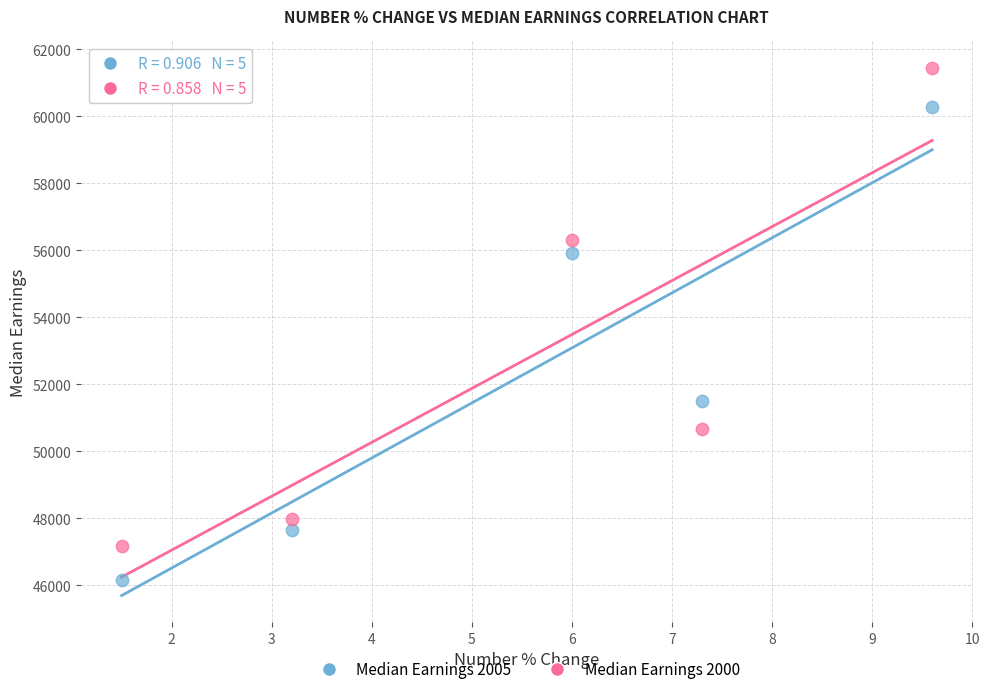

Across all series, what Y value is closest to 53792?

55907